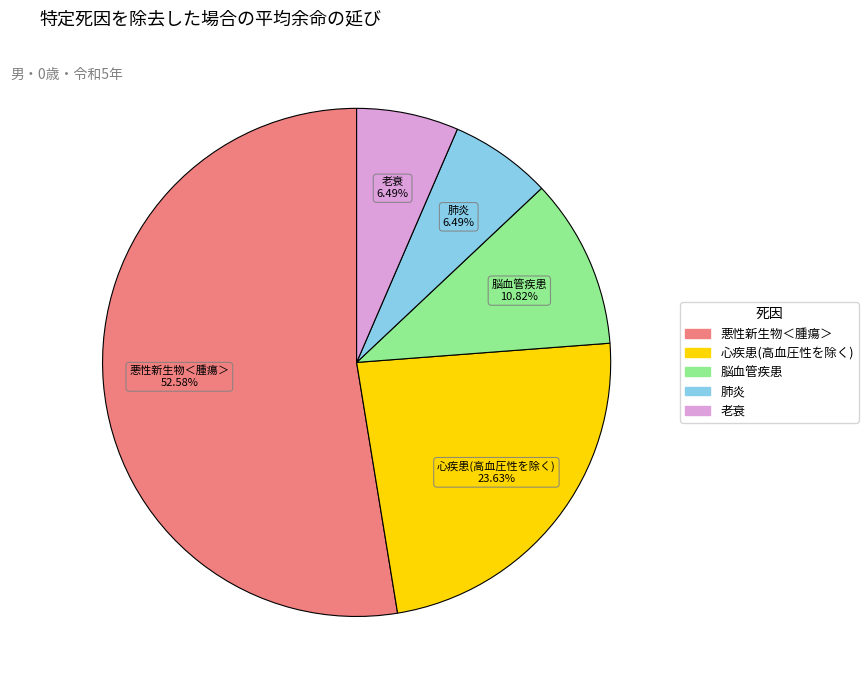

Approximately how many times larger is the value at 脳血管疾患 compared to 悪性新生物＜腫瘍＞?

0.2